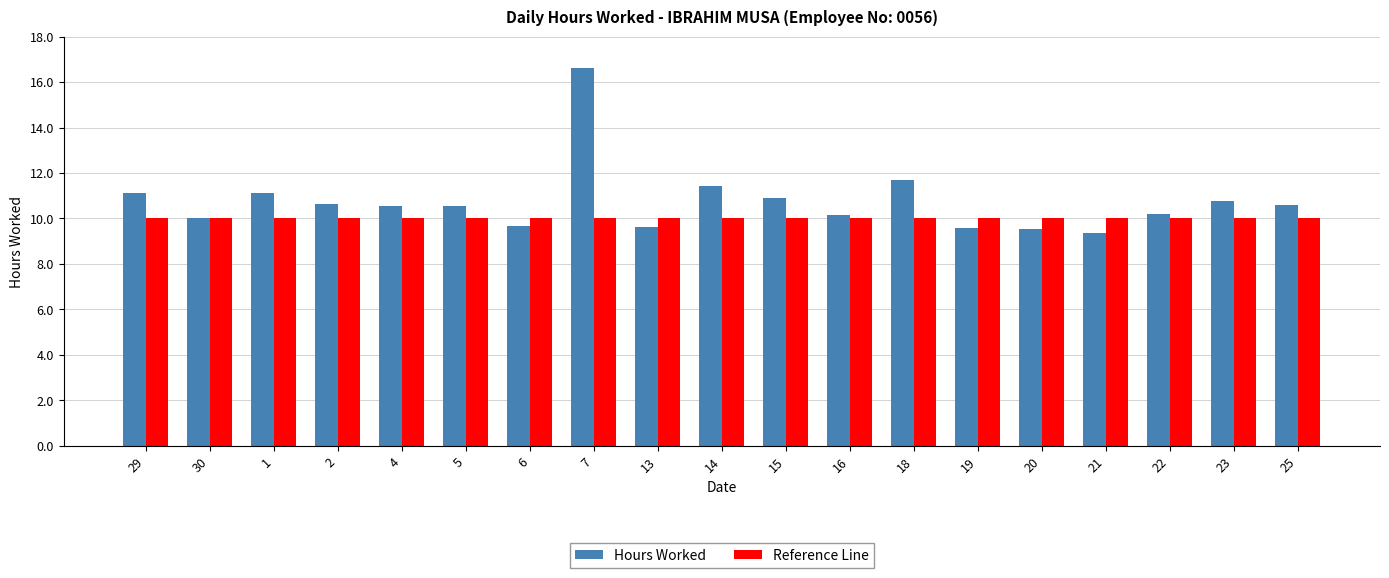

Are the bars grouped side by side (vs. stacked)?

Yes